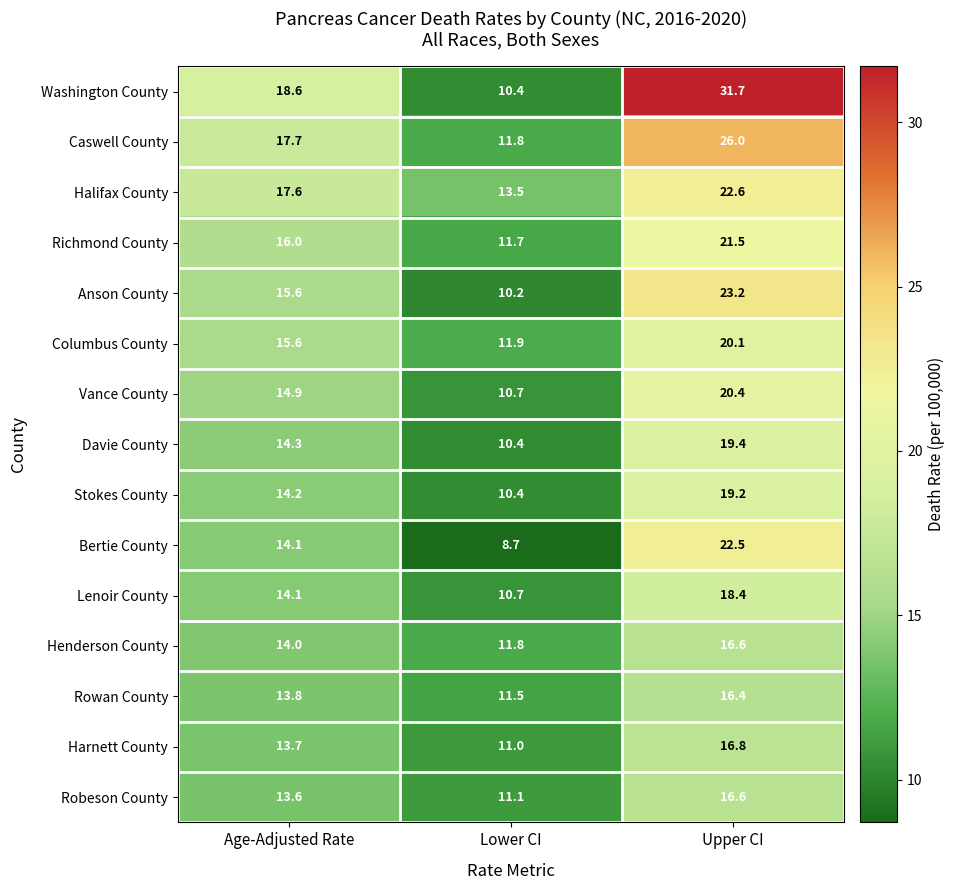

What is the sum of all Davie County values?

44.1